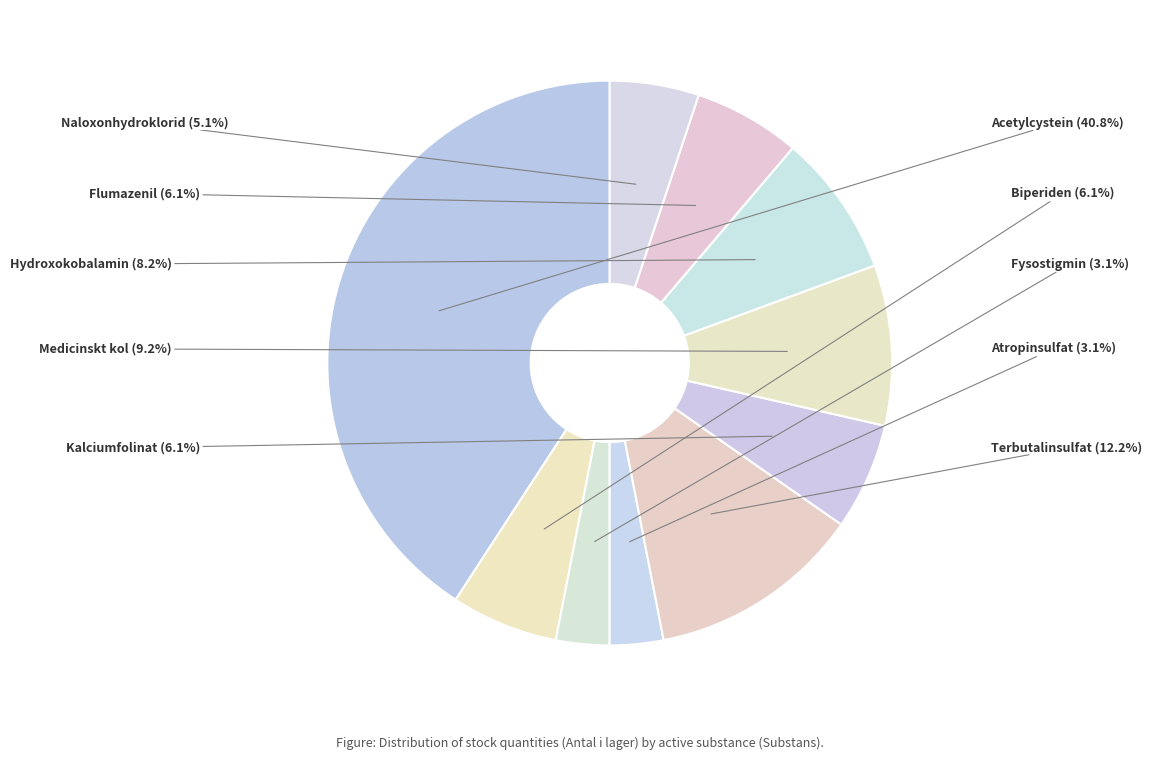

Does any single category account for the majority?

No